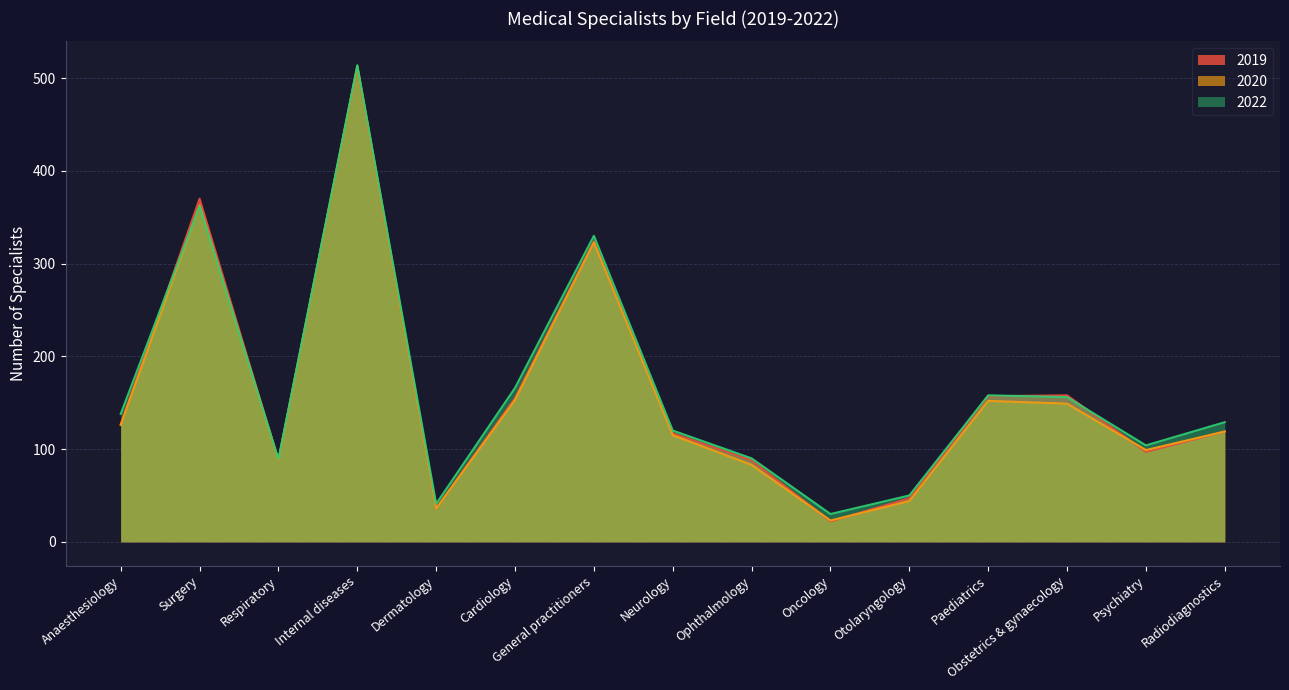

At Surgery, list the series in order from largest to smallest.

2019, 2020, 2022